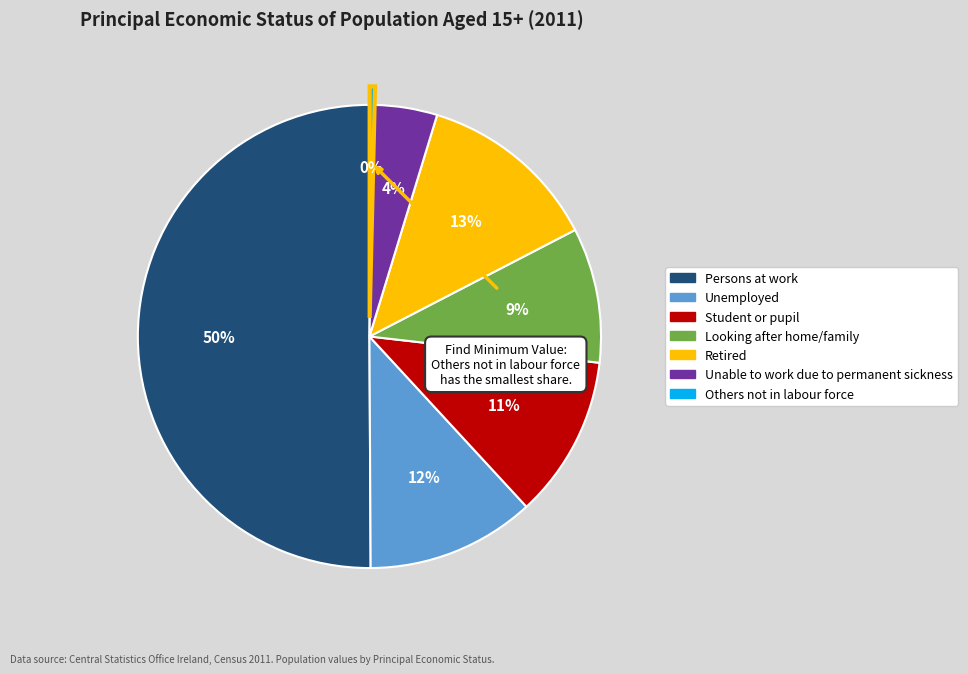

To the nearest percent, what portion does Unemployed represent?

12%